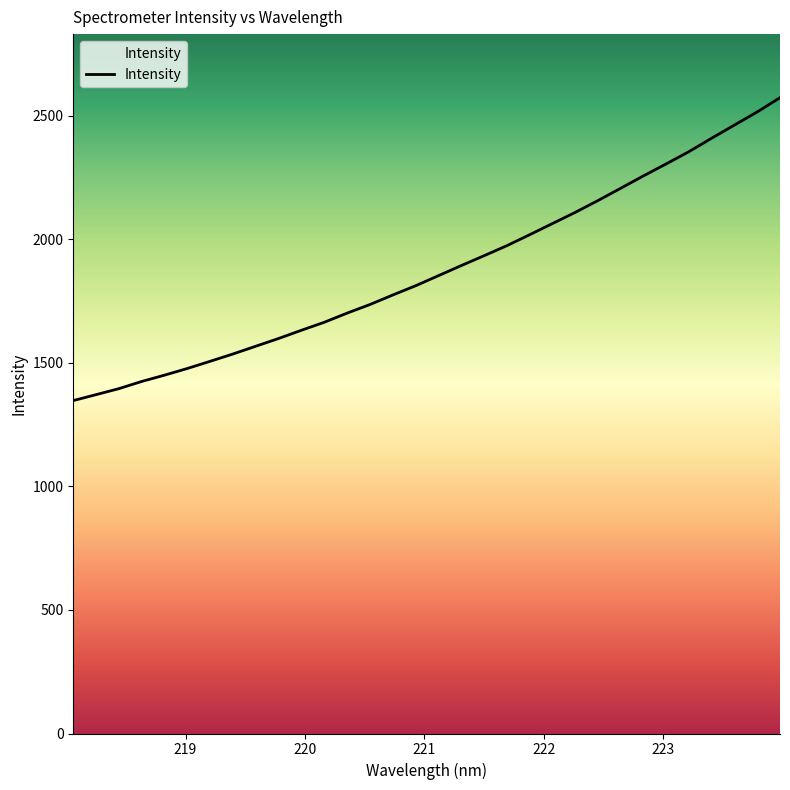

Does the chart display data point markers on the line(s)?

No